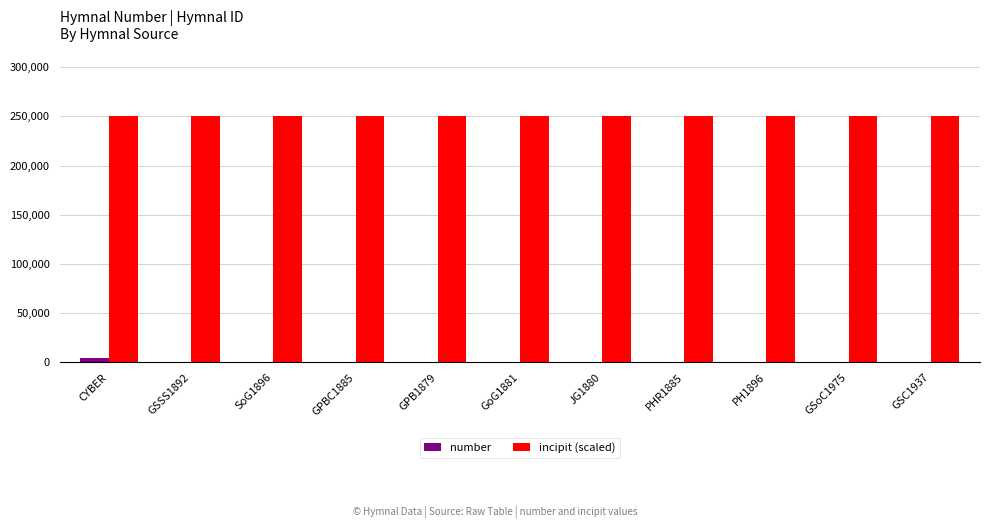

The value of incipit (scaled) at SoG1896 is 250000. True or false?

True